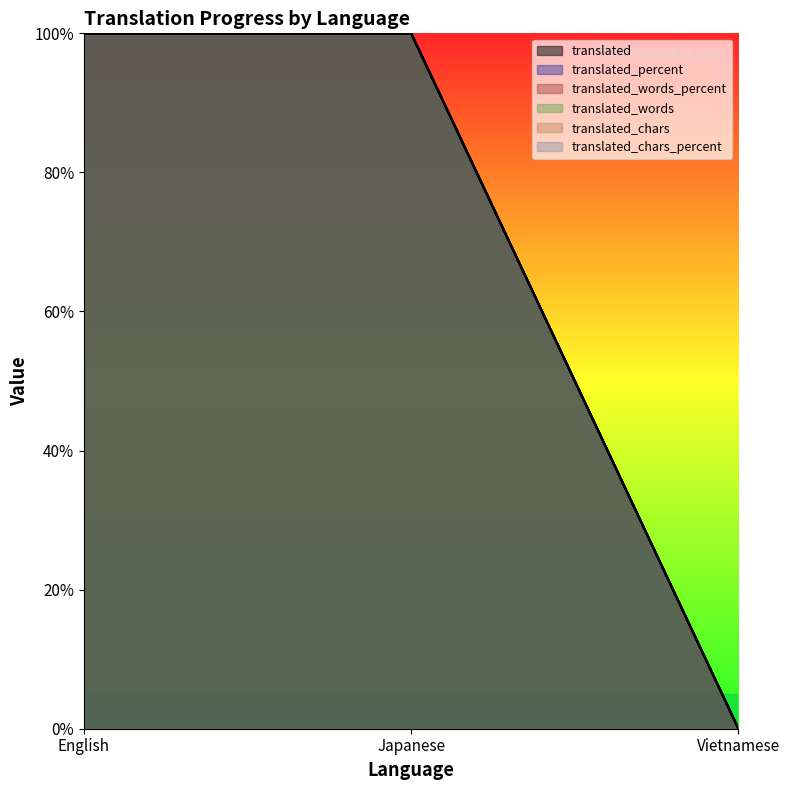

Which category has the lowest value across all series?

Vietnamese